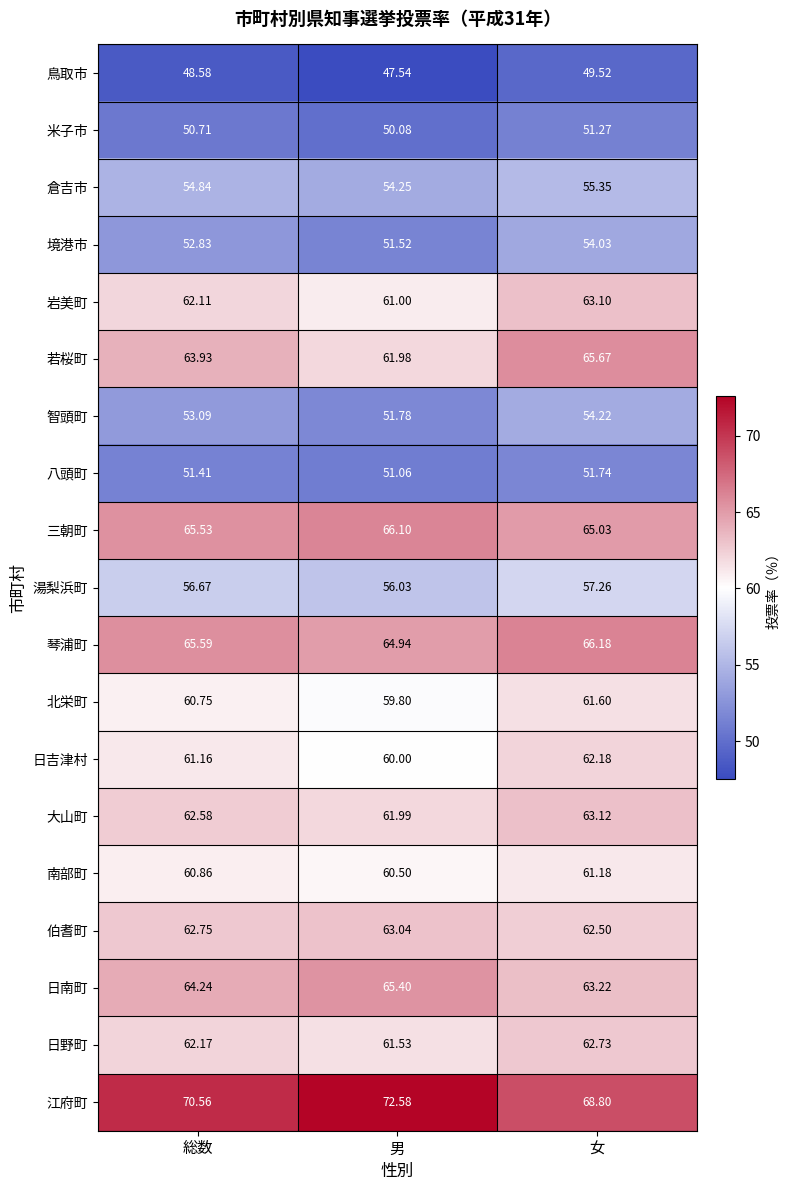

At which category is the sum across all series the highest?

女